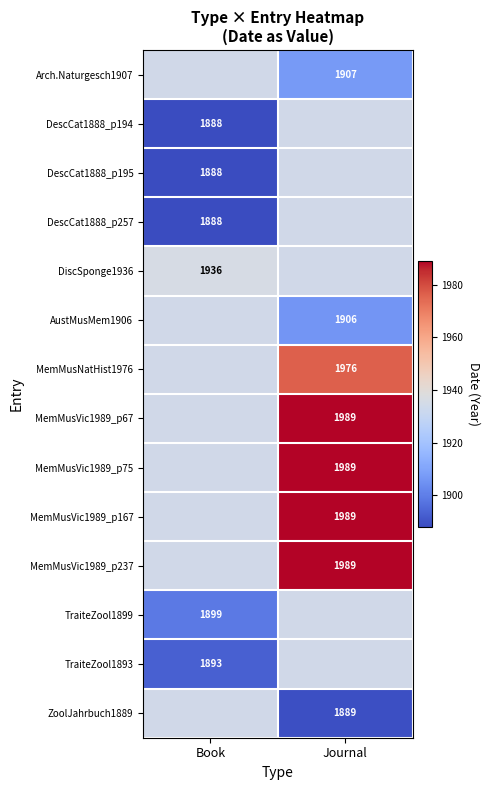

What is the difference between the highest and lowest values at Journal?

100.0